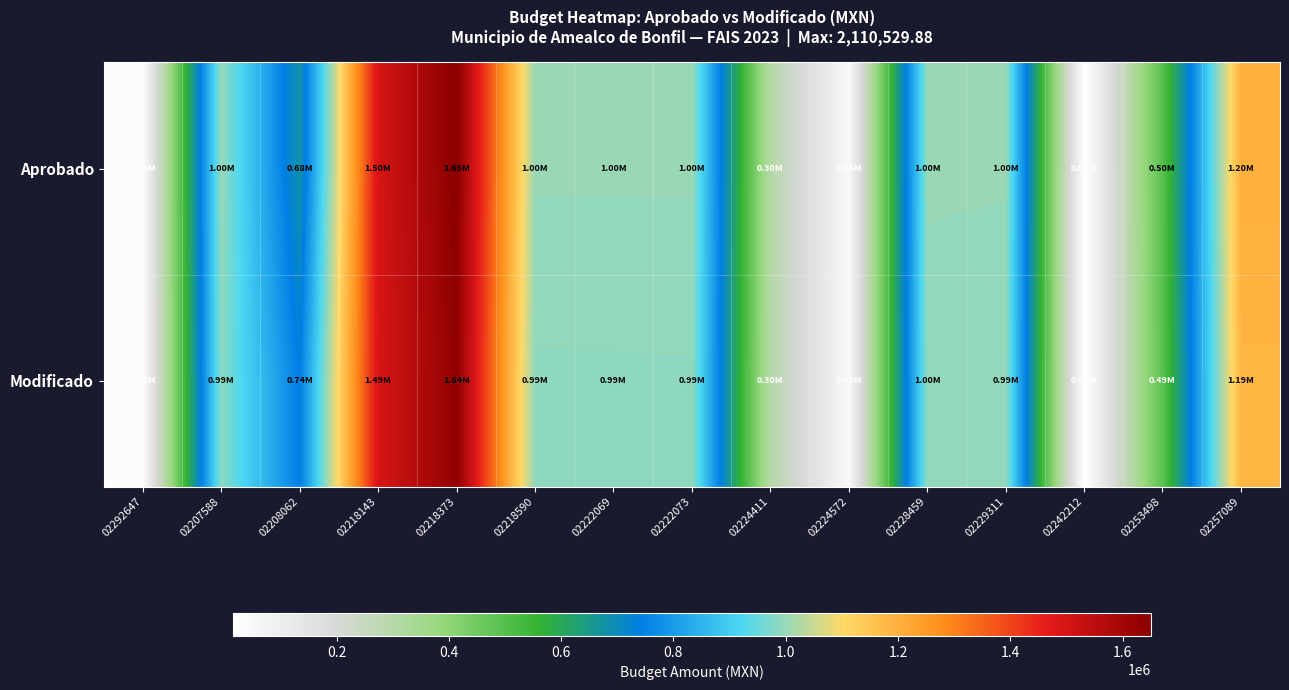

What is the minimum value shown in the chart?

15660.0